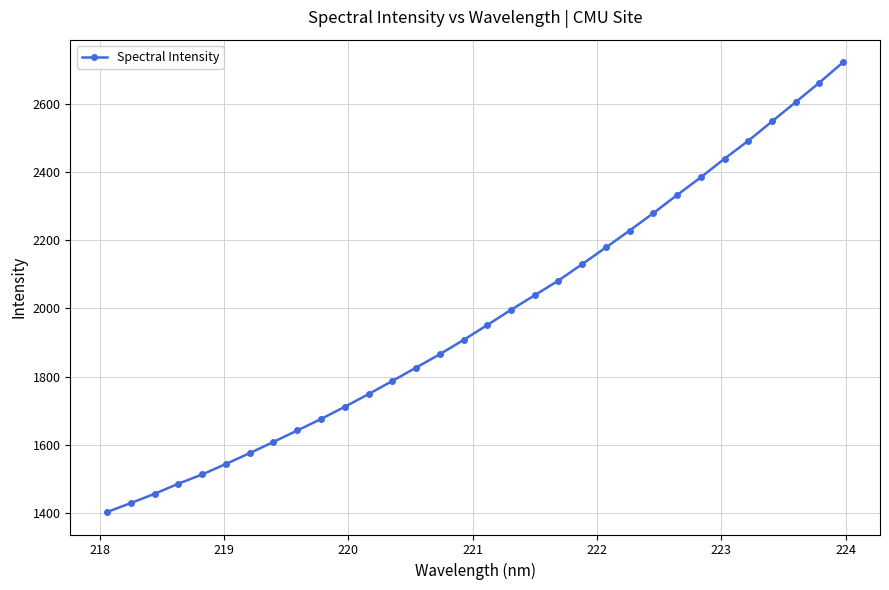

What is the value of the 28th point from the left?

2491.6